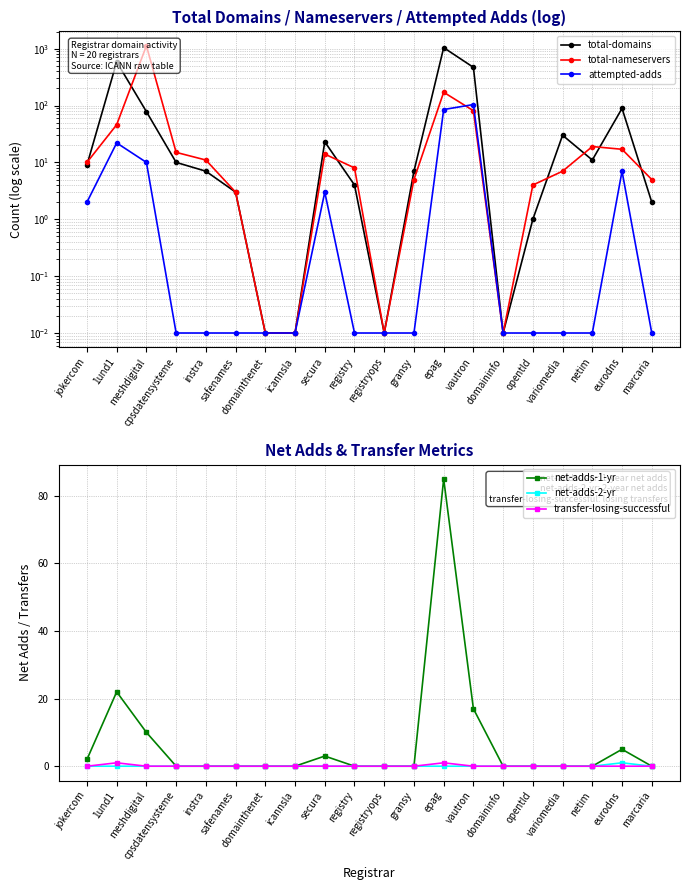

What is the average value of the net-adds-2-yr series?

0